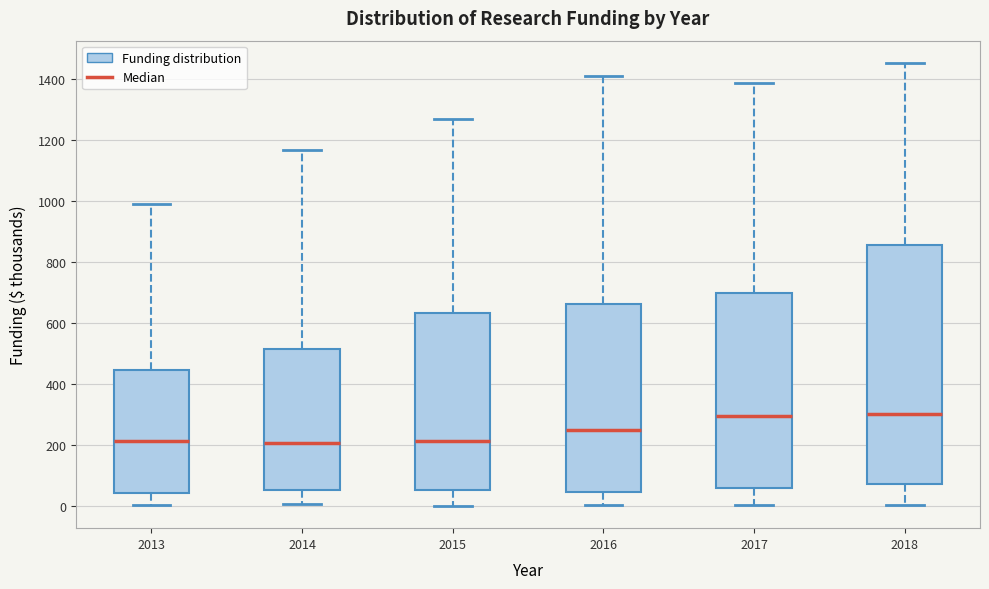

Reading left to right, read every box against the y-axis: the position of its median line, the range the box covers, and the ends of its whiskers. The values are not printed on the chart, so give them approximately, as read against the axis.

2013: median 220, box 40 to 440, whiskers 0 to 1000
2014: median 200, box 60 to 520, whiskers 0 to 1160
2015: median 220, box 60 to 640, whiskers 0 to 1260
2016: median 260, box 40 to 660, whiskers 0 to 1420
2017: median 300, box 60 to 700, whiskers 0 to 1380
2018: median 300, box 80 to 860, whiskers 0 to 1460